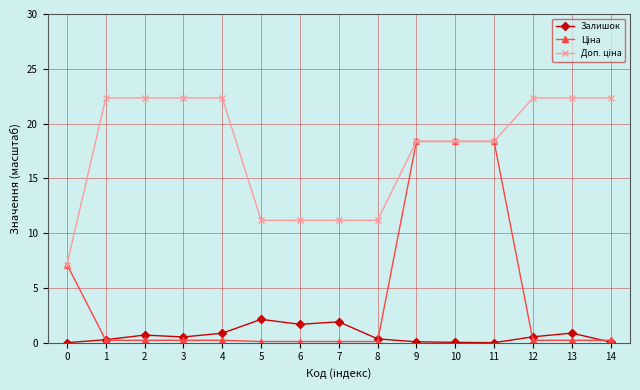

True or false: Доп. ціна has a value of 29.8 at 9.

False